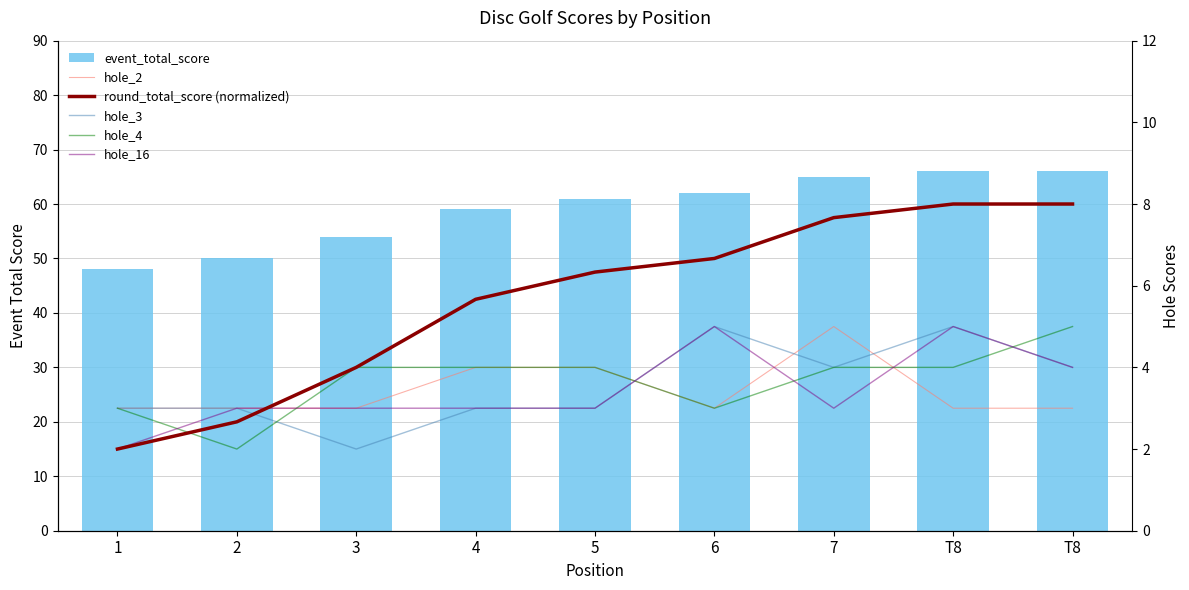

Reading left to right, list all the values displayed in this chart.

event_total_score: 48.0	50.0	54.0	59.0	61.0	62.0	65.0	66.0	66.0
hole_2: 3.0	3.0	3.0	4.0	4.0	3.0	5.0	3.0	3.0
round_total_score (normalized): 2.0	2.7	4.0	5.7	6.3	6.7	7.7	8.0	8.0
hole_3: 3.0	3.0	2.0	3.0	3.0	5.0	4.0	5.0	4.0
hole_4: 3.0	2.0	4.0	4.0	4.0	3.0	4.0	4.0	5.0
hole_16: 2.0	3.0	3.0	3.0	3.0	5.0	3.0	5.0	4.0